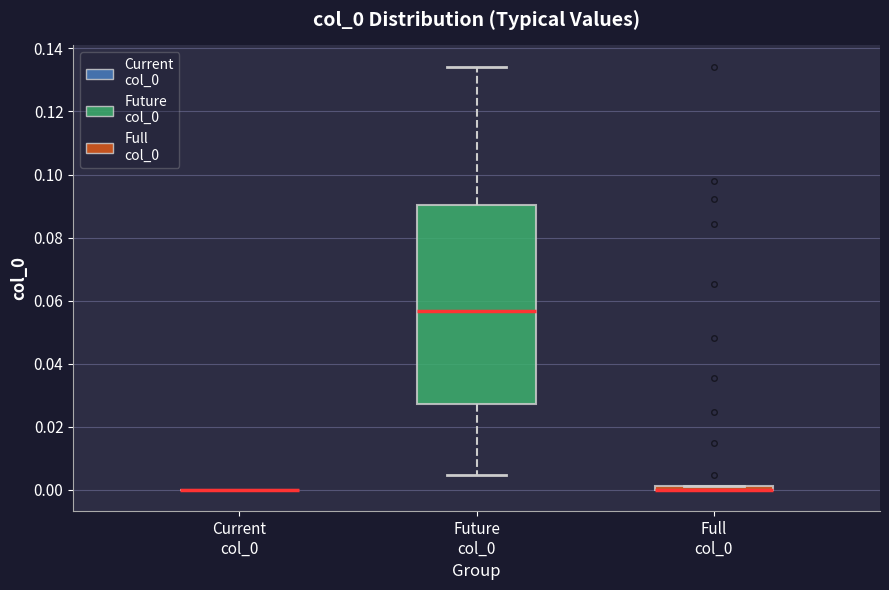

Which box is the tallest, from its lower edge to its upper edge?

Future col_0